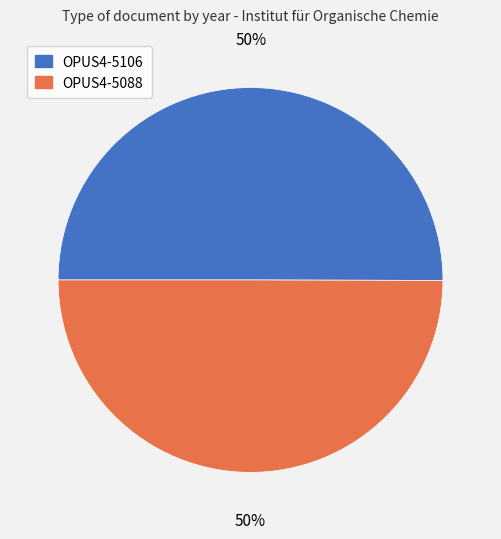

Combined, do OPUS4-5088 and OPUS4-5106 account for over 50%?

Yes